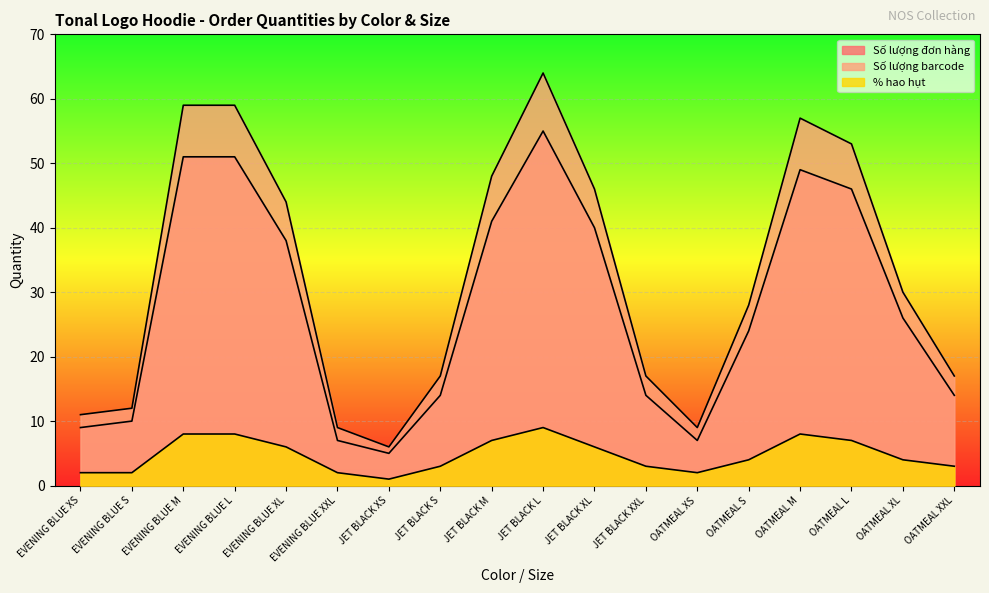

What is the value of the Số lượng barcode point at the 11th from the left?

46